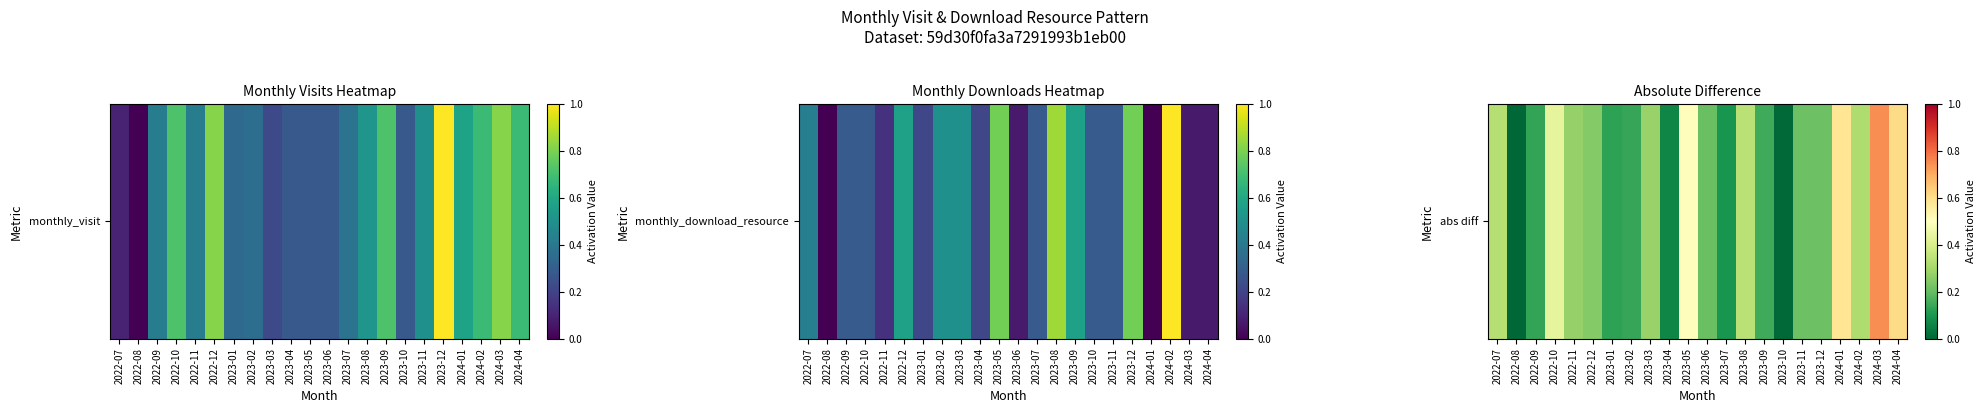

What is the difference between the values at 2024-01 and 2023-07?

0.5